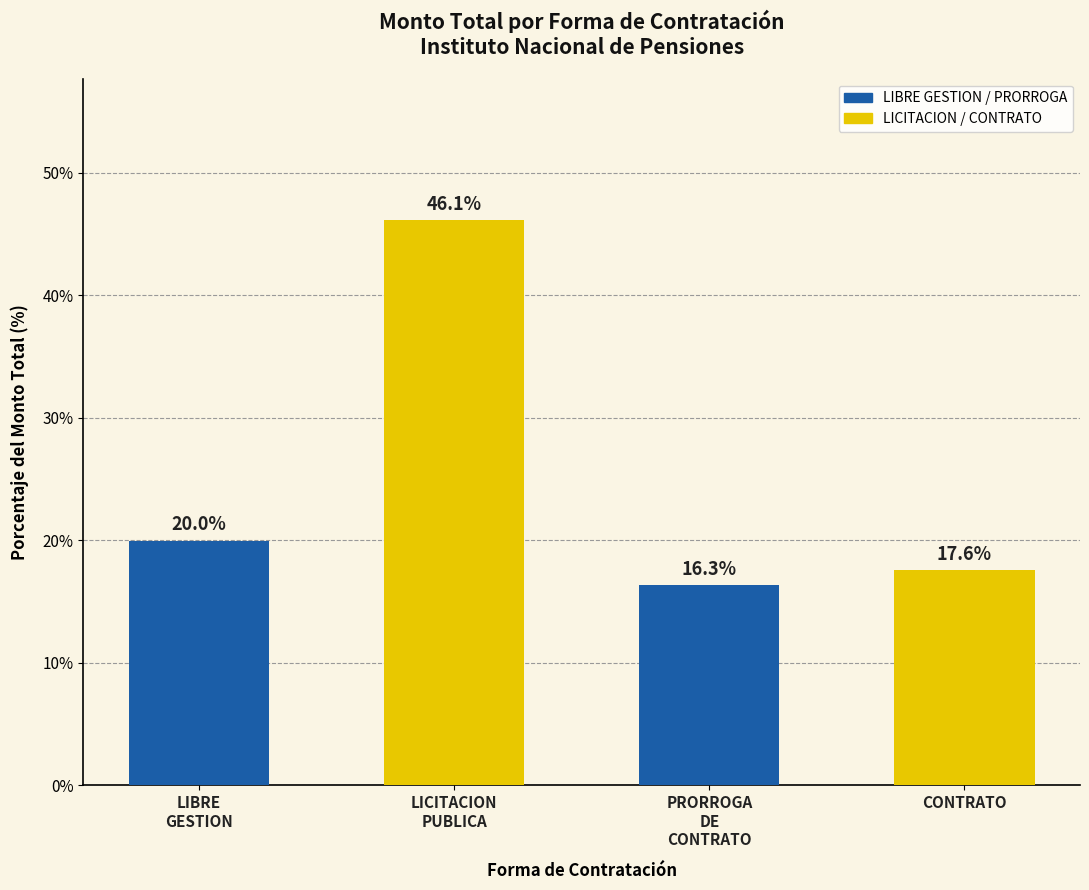

Rank the categories by value from lowest to highest.

PRORROGA
DE
CONTRATO, CONTRATO, LIBRE
GESTION, LICITACION
PUBLICA